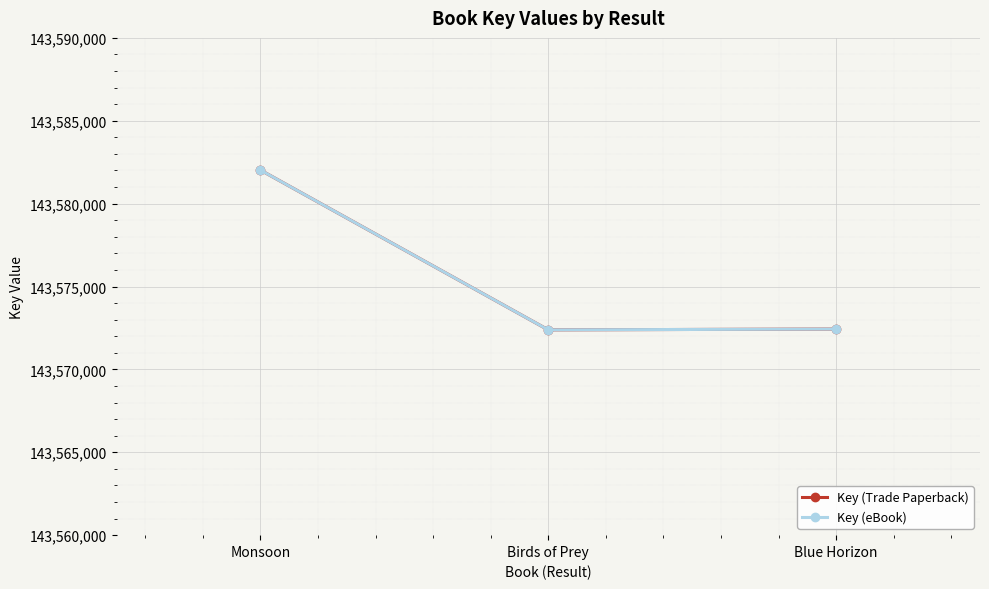

Does the chart have visible grid lines?

Yes